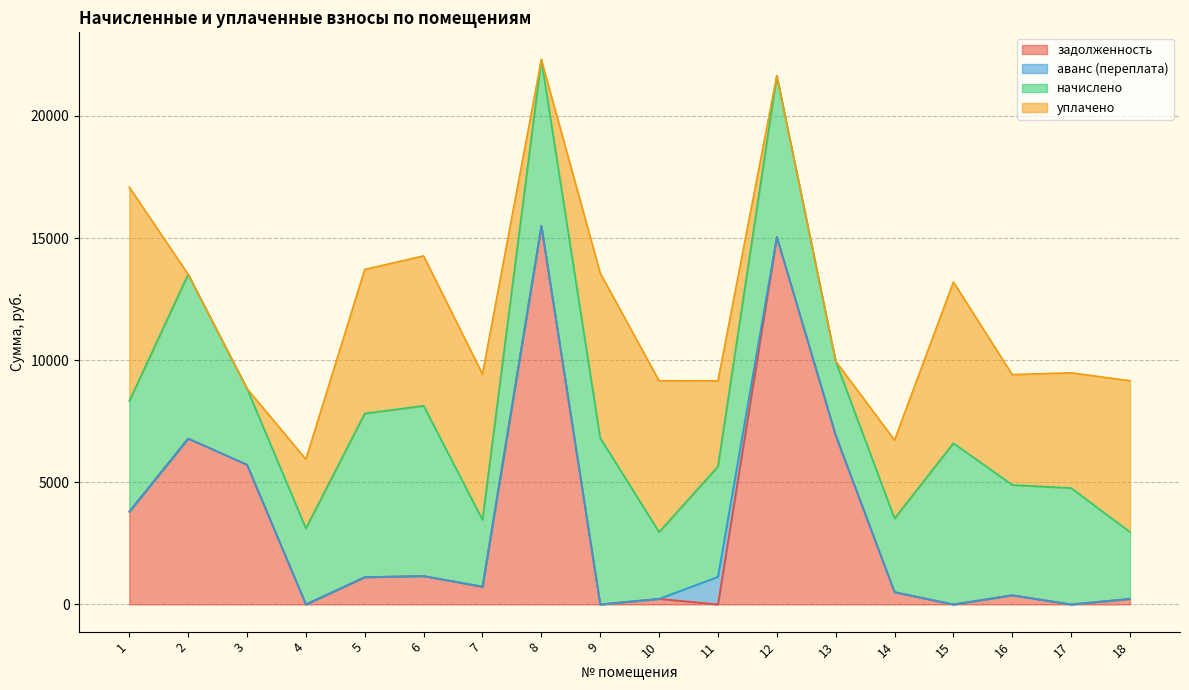

At which label is начислено closest to 4853?

17